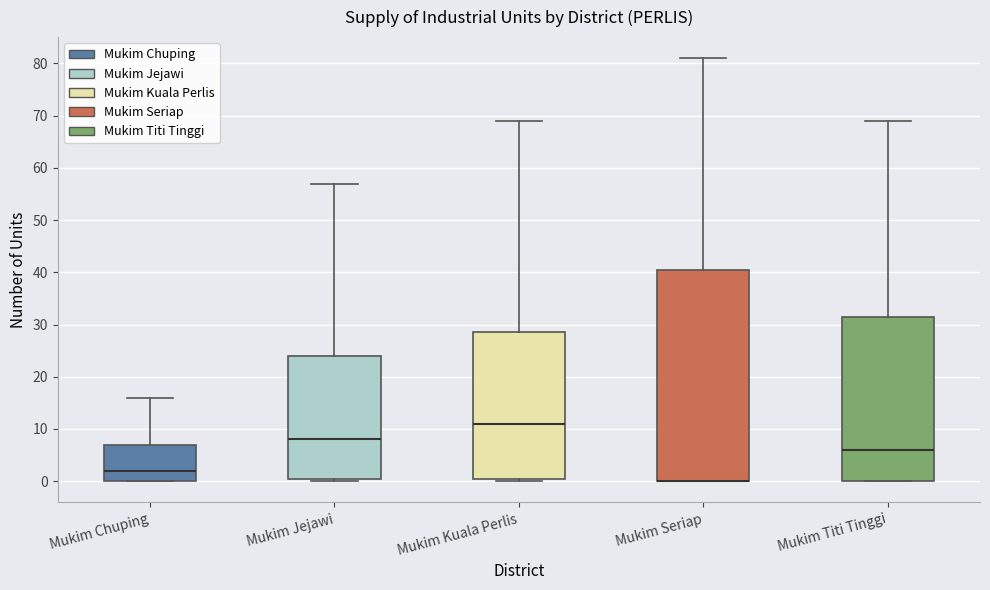

Reading left to right, read every box against the y-axis: the position of its median line, the range the box covers, and the ends of its whiskers. The values are not printed on the chart, so give them approximately, as read against the axis.

Mukim Chuping: median 2, box 0 to 7, whiskers 0 to 16
Mukim Jejawi: median 8, box 1 to 24, whiskers 0 to 57
Mukim Kuala Perlis: median 11, box 1 to 29, whiskers 0 to 69
Mukim Seriap: median 0 (drawn on the box's lower edge), box 0 to 41, whiskers 0 to 81
Mukim Titi Tinggi: median 6, box 0 to 32, whiskers 0 to 69